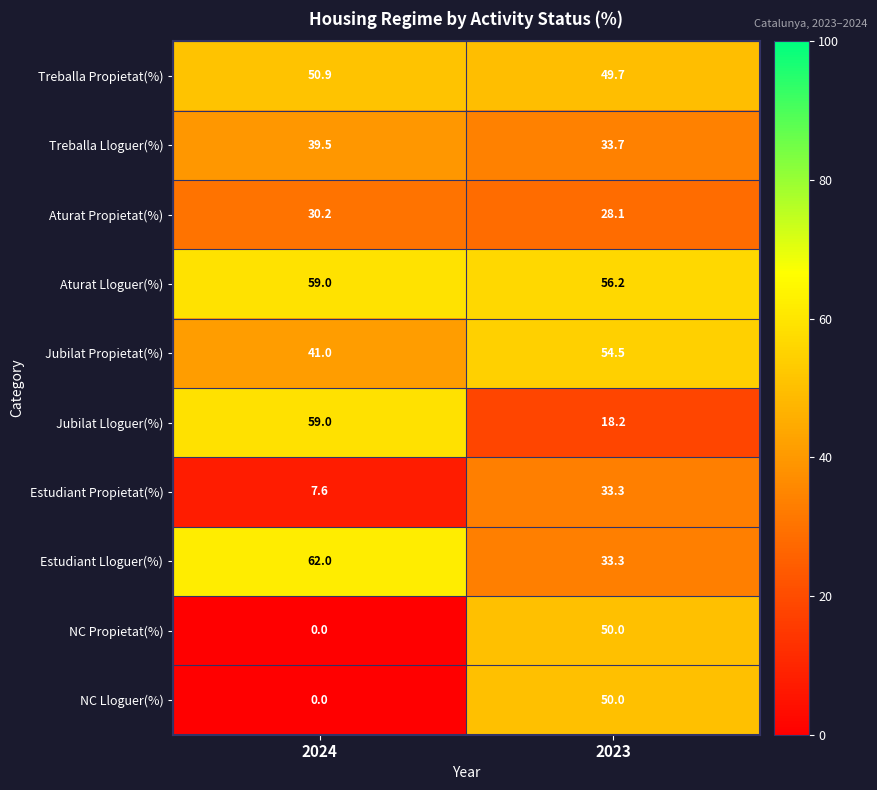

At which category does the chart reach its minimum across all series?

2024